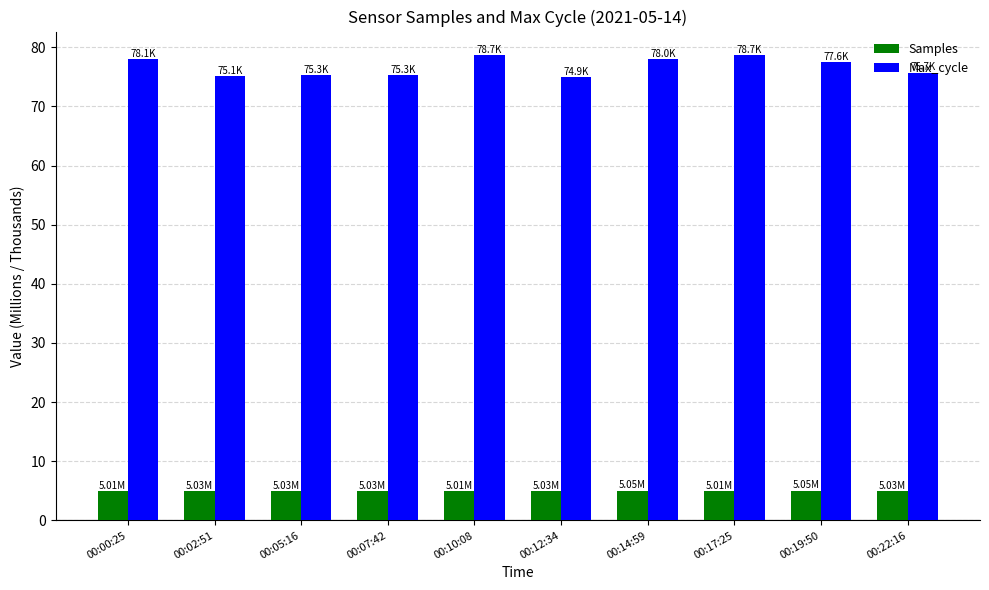

Which series has the widest spread of values?

Max_cycle